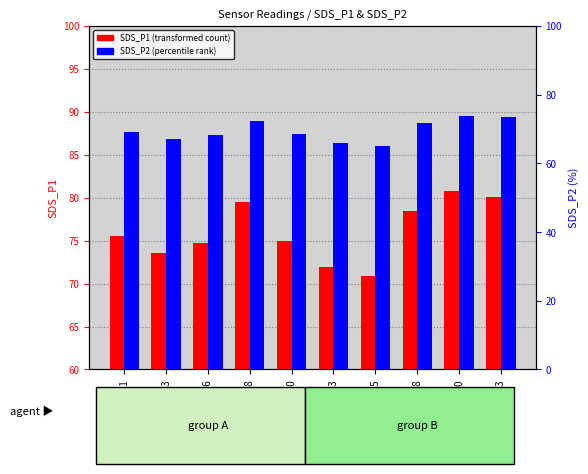

The SDS_P1 series shows 50.9 at 00:23. True or false?

False